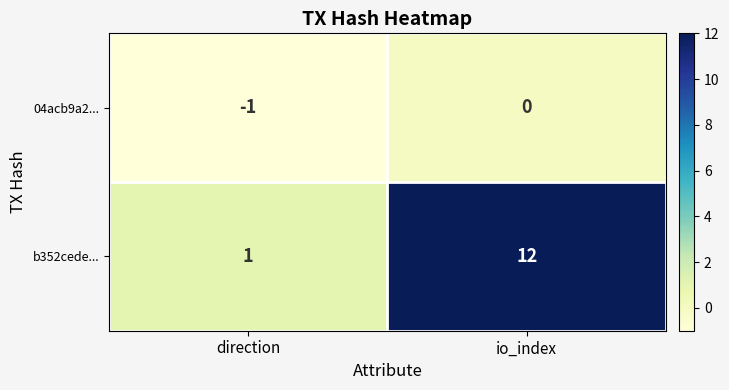

Rank the series by their average value, from highest to lowest.

b352cede..., 04acb9a2...